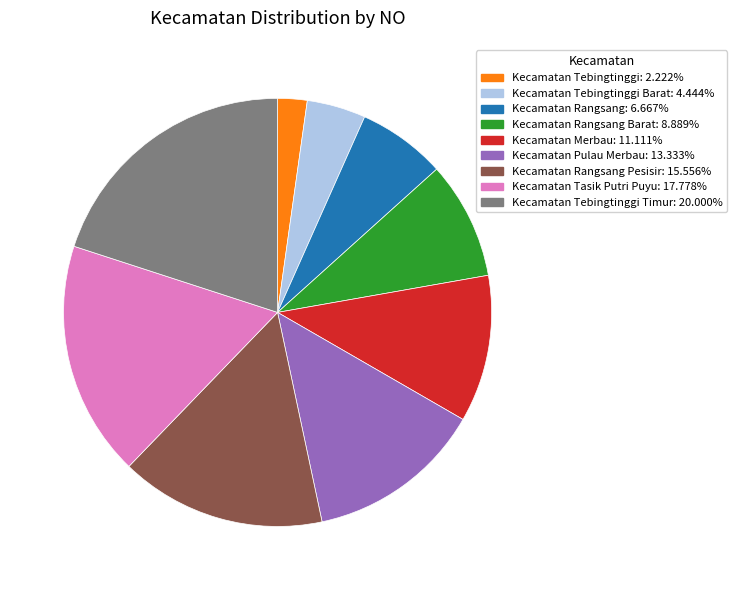

Is there a majority slice in this chart?

No